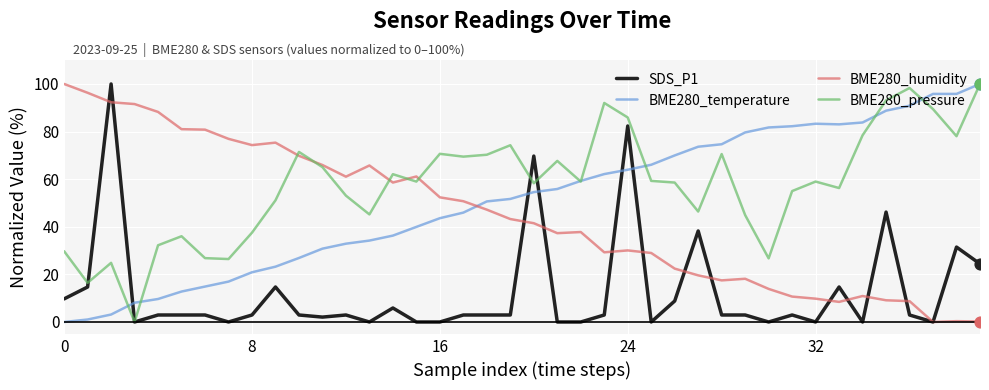

Which series has the largest total across all categories?

BME280_pressure